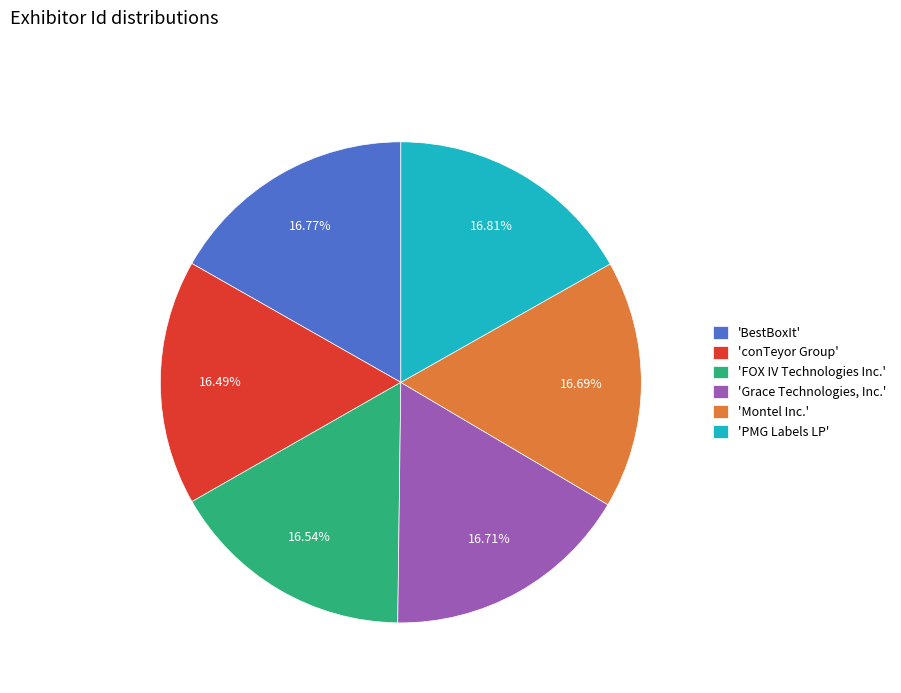

Does 'PMG Labels LP' account for over 50% of the chart?

No